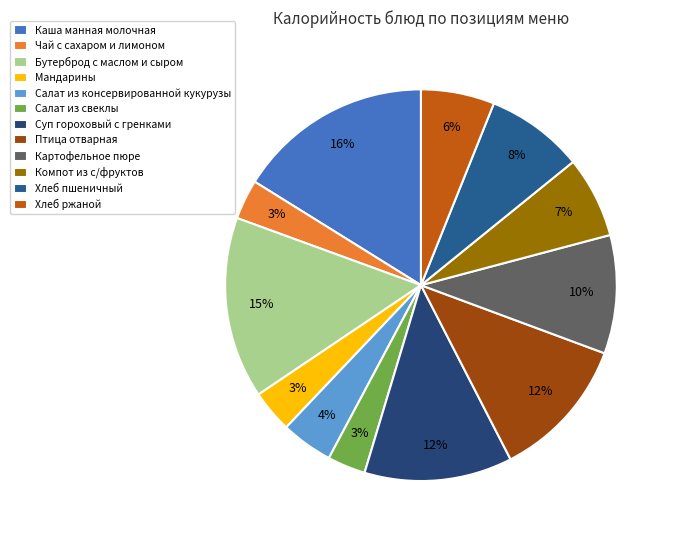

Does any single category account for the majority?

No